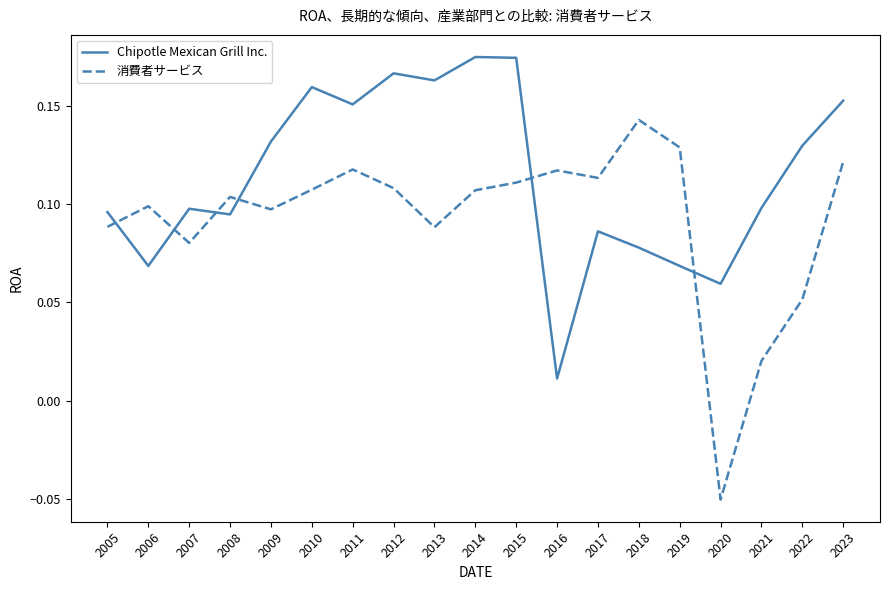

How many series are shown in this chart?

2